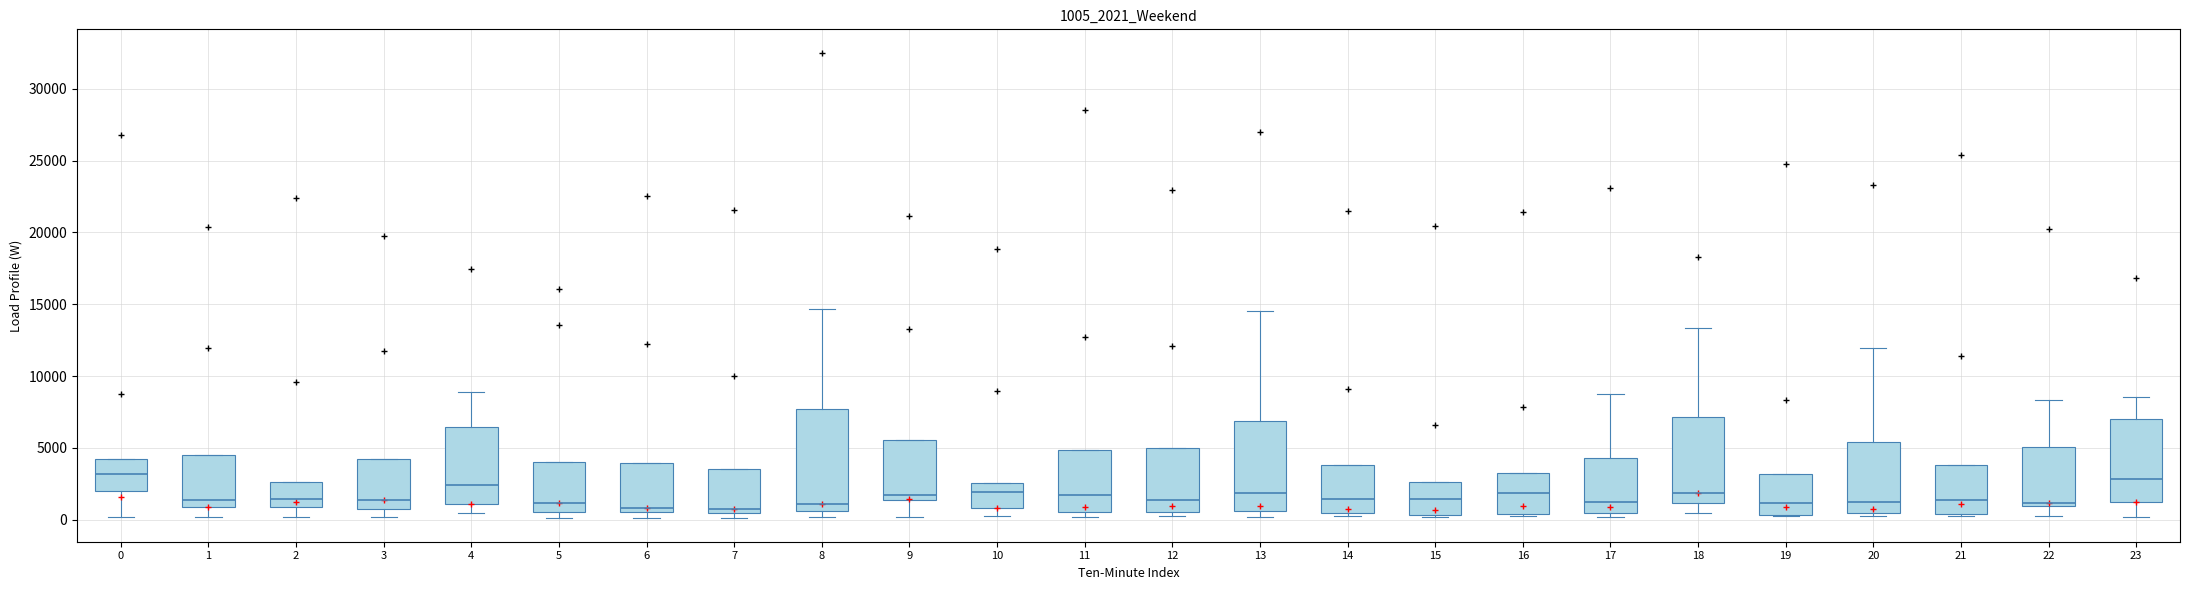

Where does the median line of the box at x = 11 sit on the y-axis? The values are not printed on the chart, so give them approximately, as read against the axis.

1500